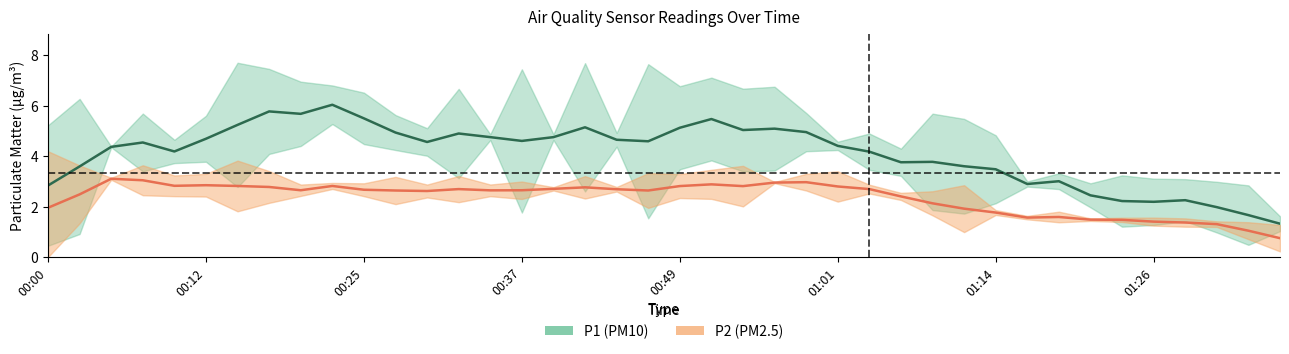

What is the label of the 18th point from the right?

00:54